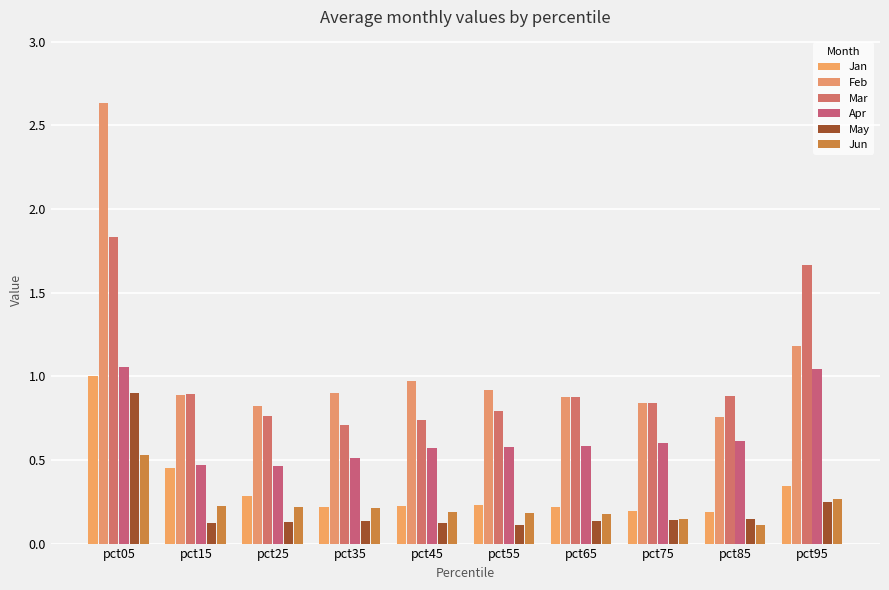

What is the difference between the Feb values at pct85 and pct35?

0.1